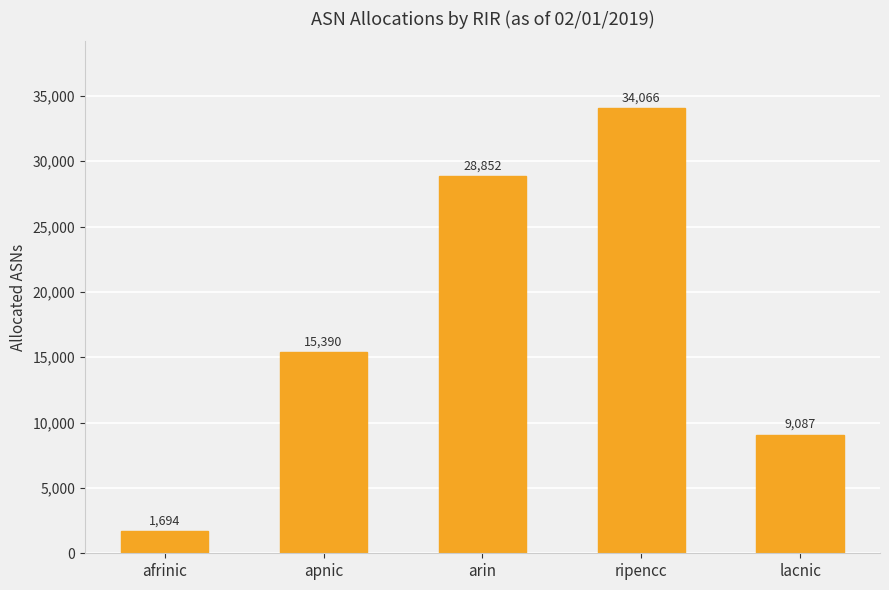

What is the difference between the second highest and second lowest values?

19765